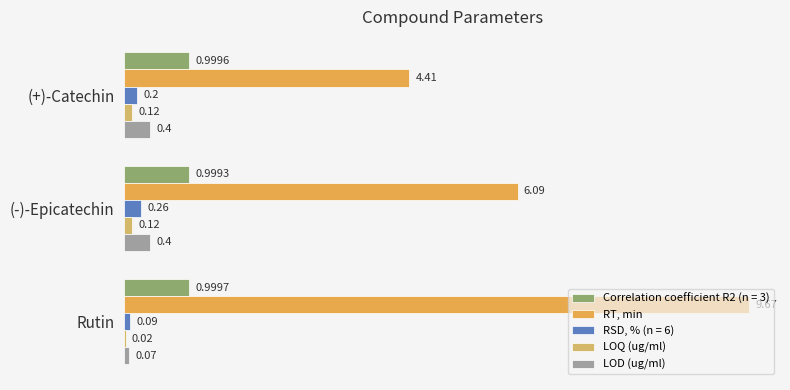

Count the number of data series in this chart.

5